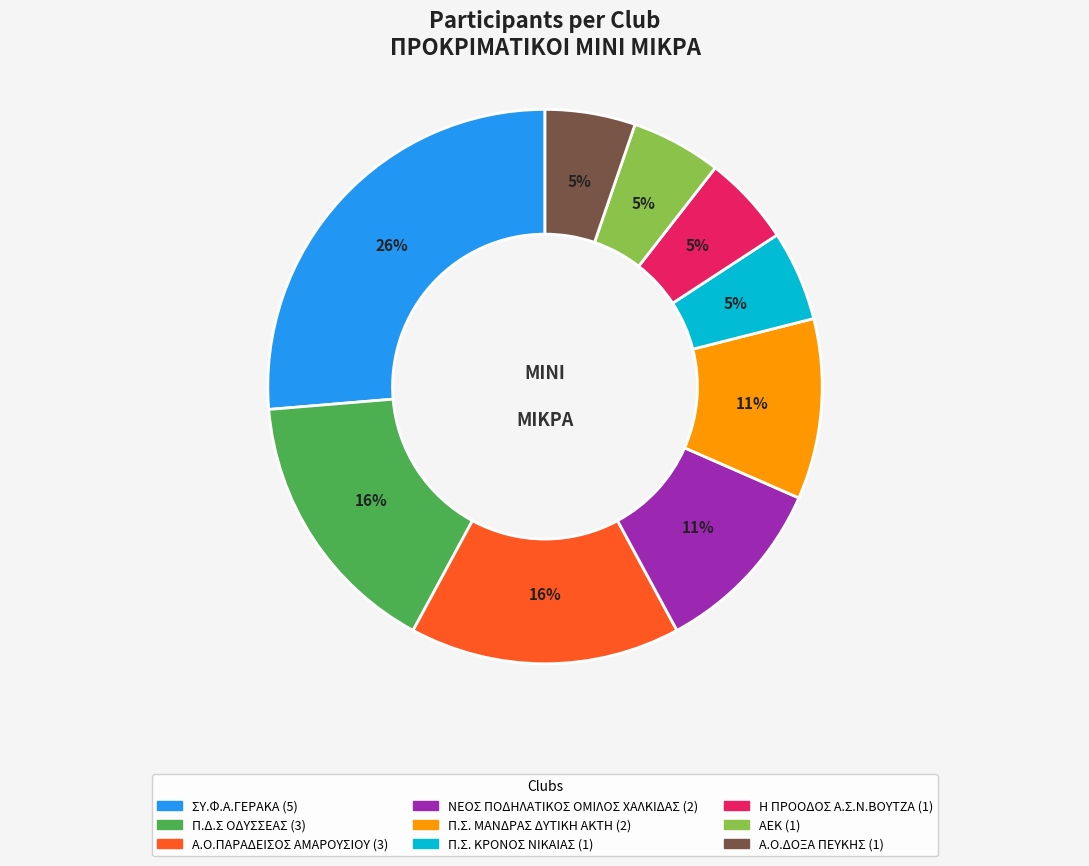

What is the ratio of the value at Α.Ο.ΠΑΡΑΔΕΙΣΟΣ ΑΜΑΡΟΥΣΙΟΥ to the value at ΣΥ.Φ.Α.ΓΕΡΑΚΑ?

0.6